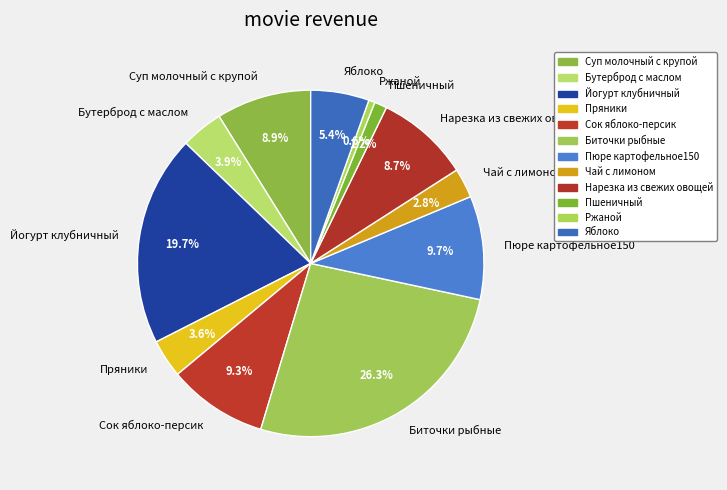

Does Пюре картофельное150 represent more than half of the total?

No